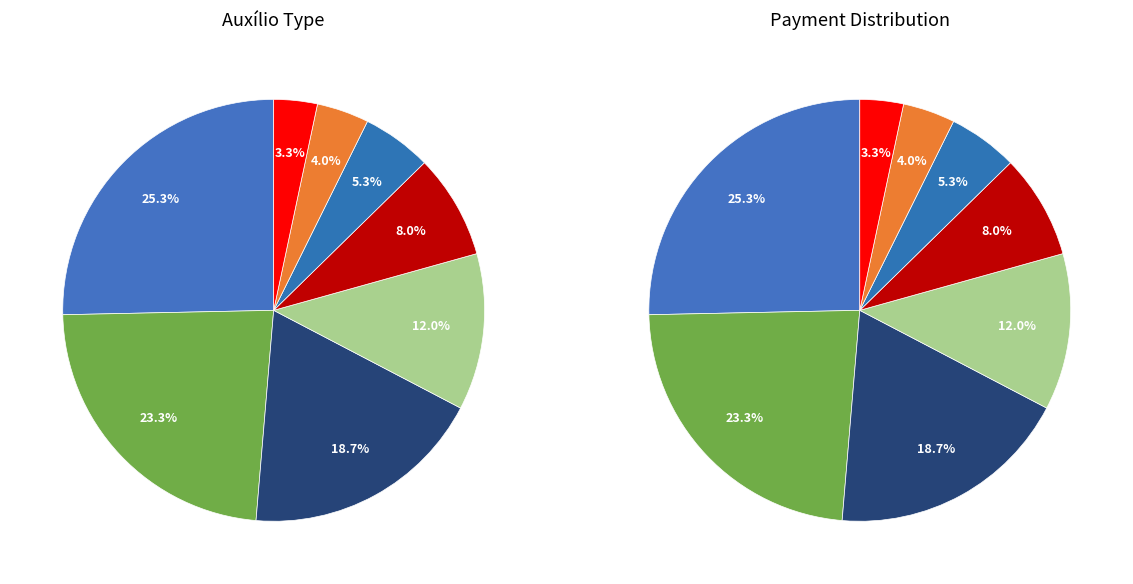

To the nearest percent, what is the combined percentage of Transporte and Moradia e Alimentação parcial?

27%